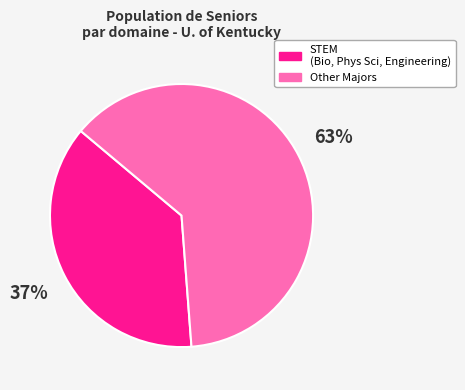

To the nearest percent, what percentage of the pie is STEM (Bio, Phys Sci, Engineering)?

37%